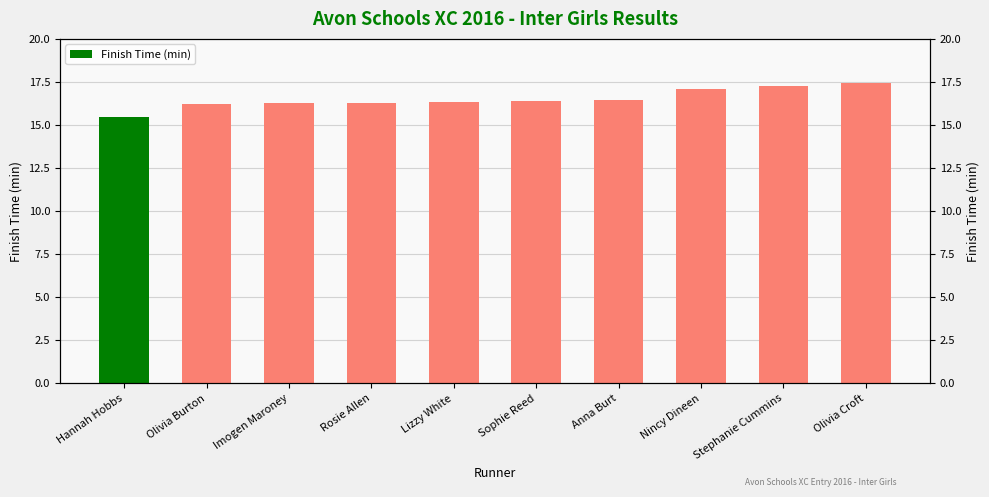

How many values are below 16?

1